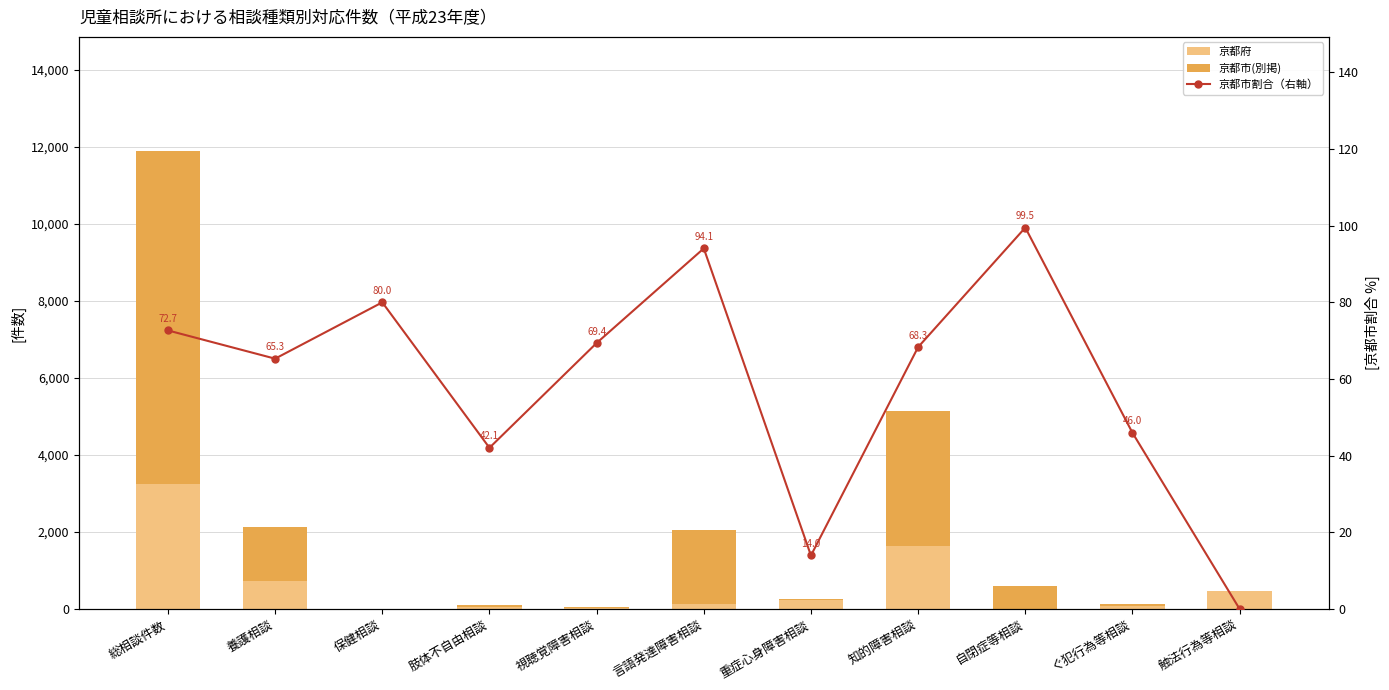

Reading left to right, what are all the values shown in this chart?

京都府: 総相談件数=3249.0	養護相談=740.0	保健相談=1.0	肢体不自由相談=62.0	視聴覚障害相談=15.0	言語発達障害相談=122.0	重症心身障害相談=228.0	知的障害相談=1630.0	自閉症等相談=3.0	ぐ犯行為等相談=67.0	触法行為等相談=477.0
京都市(別掲): 総相談件数=8641.0	養護相談=1393.0	保健相談=4.0	肢体不自由相談=45.0	視聴覚障害相談=34.0	言語発達障害相談=1935.0	重症心身障害相談=37.0	知的障害相談=3516.0	自閉症等相談=596.0	ぐ犯行為等相談=57.0	触法行為等相談=0.0
京都市割合（右軸）: 総相談件数=72.7	養護相談=65.3	保健相談=80.0	肢体不自由相談=42.1	視聴覚障害相談=69.4	言語発達障害相談=94.1	重症心身障害相談=14.0	知的障害相談=68.3	自閉症等相談=99.5	ぐ犯行為等相談=46.0	触法行為等相談=0.0